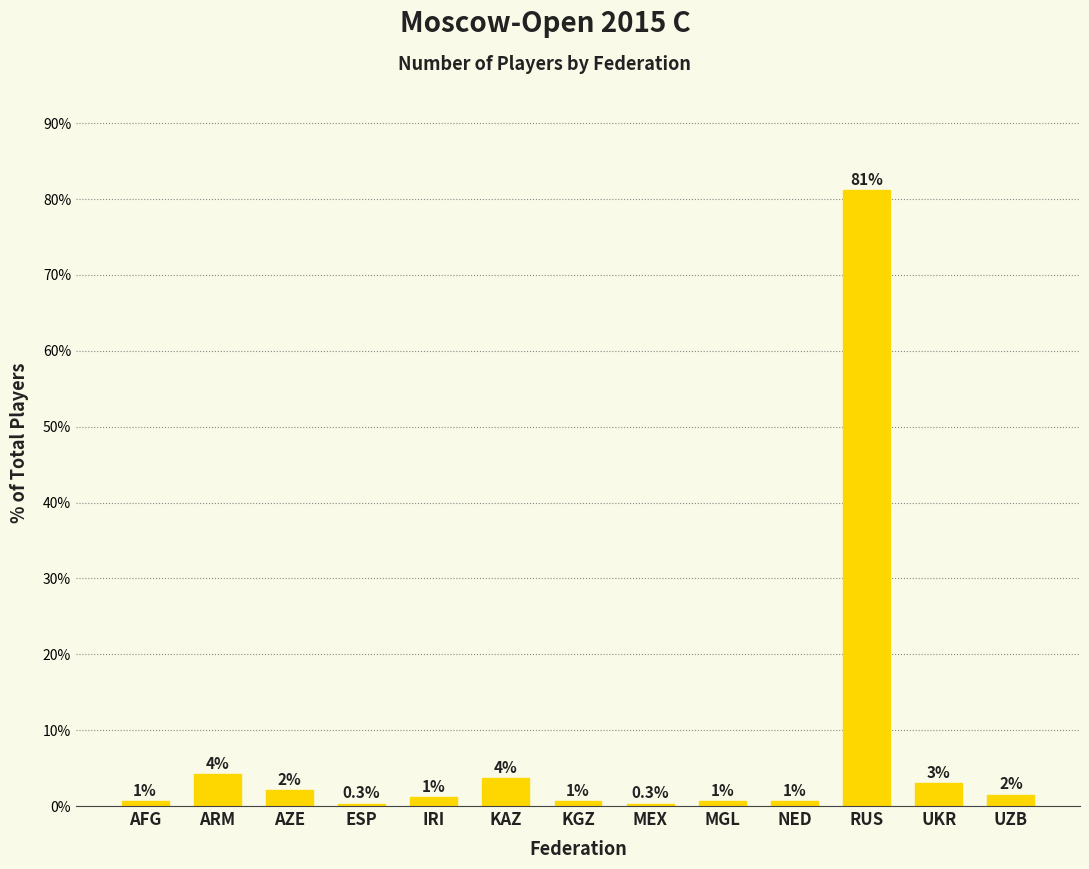

How many bars are there in total?

13